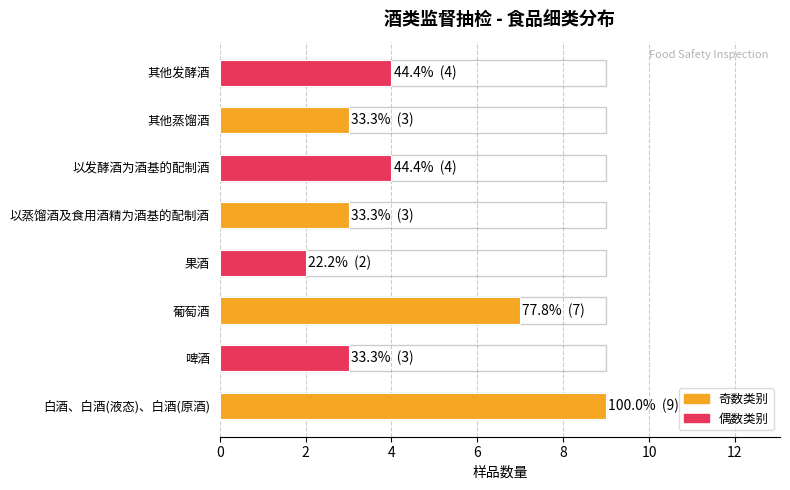

What value does the data have at 以蒸馏酒及食用酒精为酒基的配制酒?

3